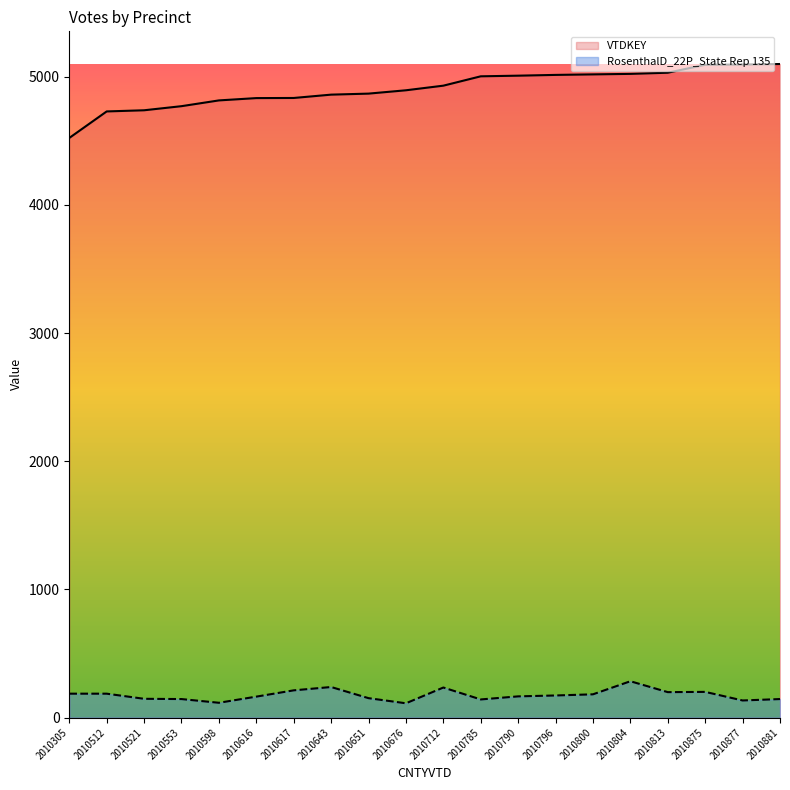

Which series has the widest spread of values?

VTDKEY